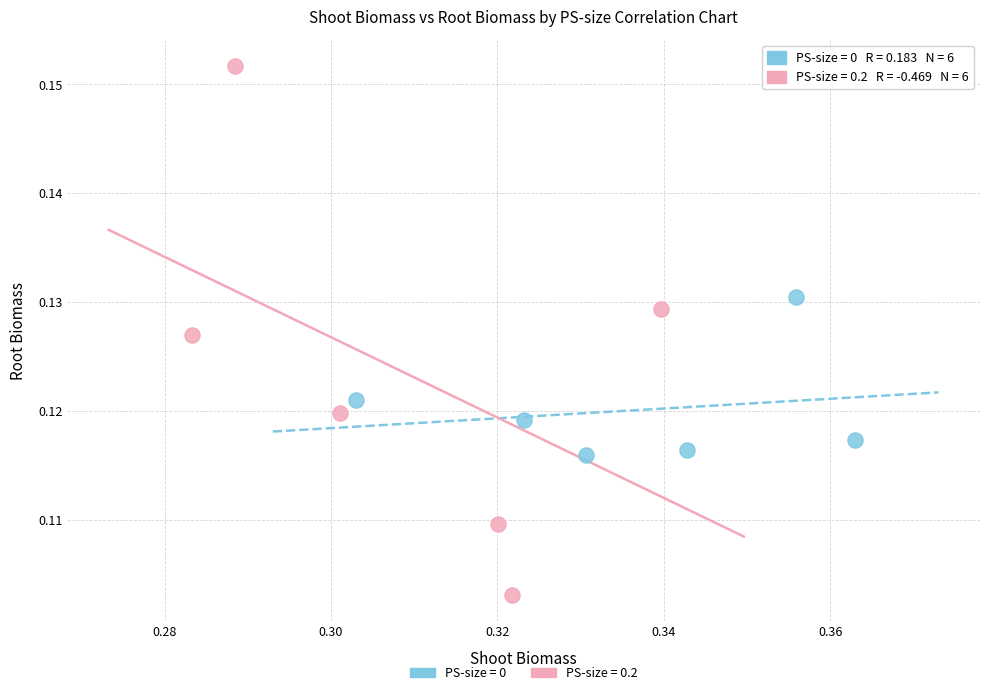

Which series has the widest spread of Y values?

PS-size = 0.2